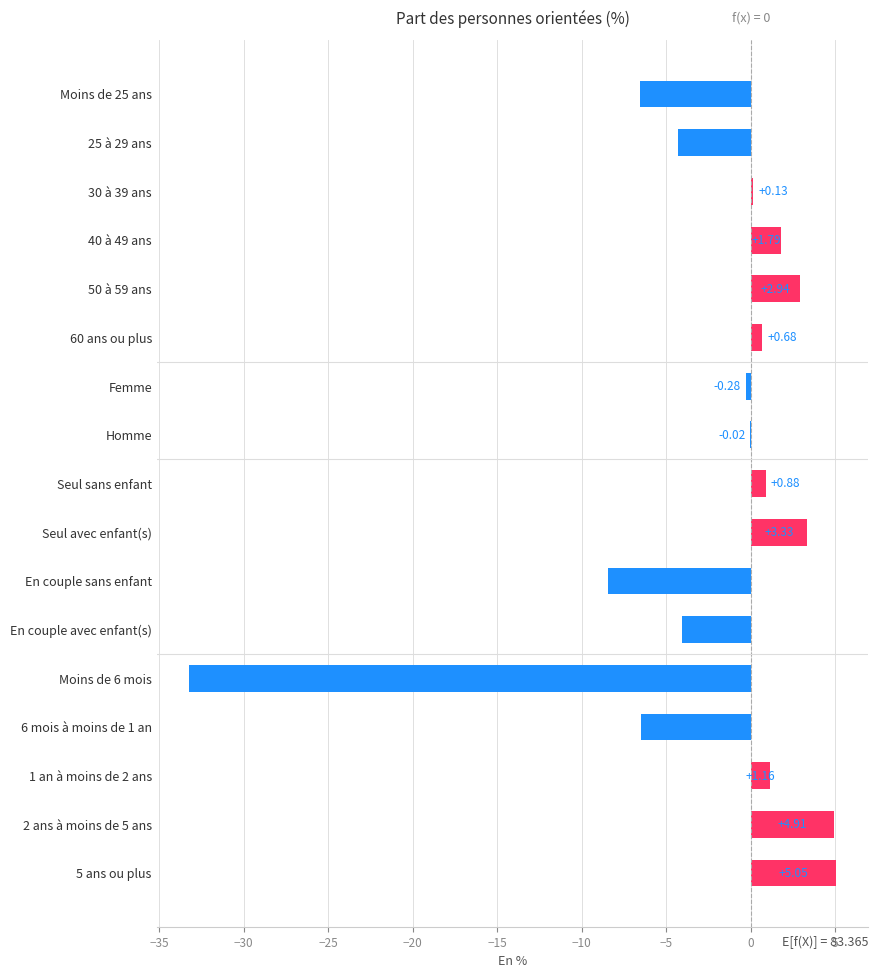

What is the sum of all values?

-42.6